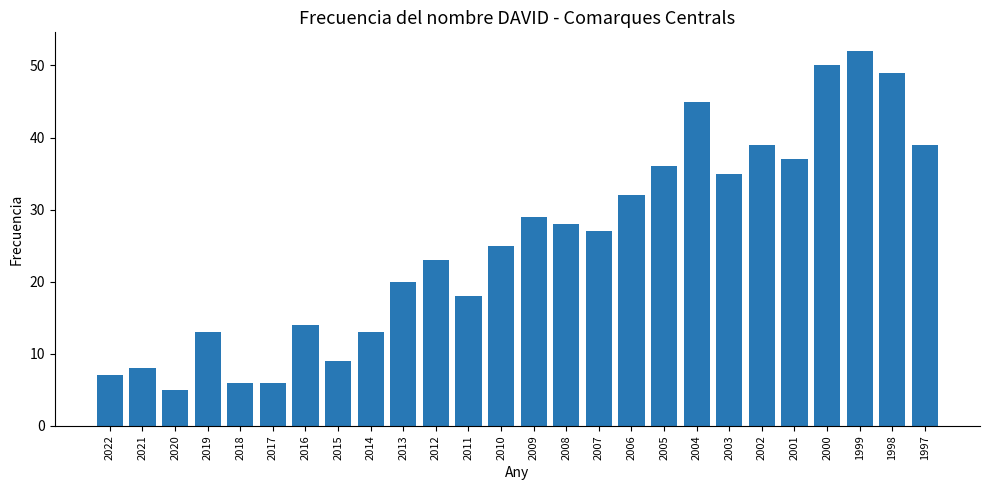

How many bars are there in total?

26